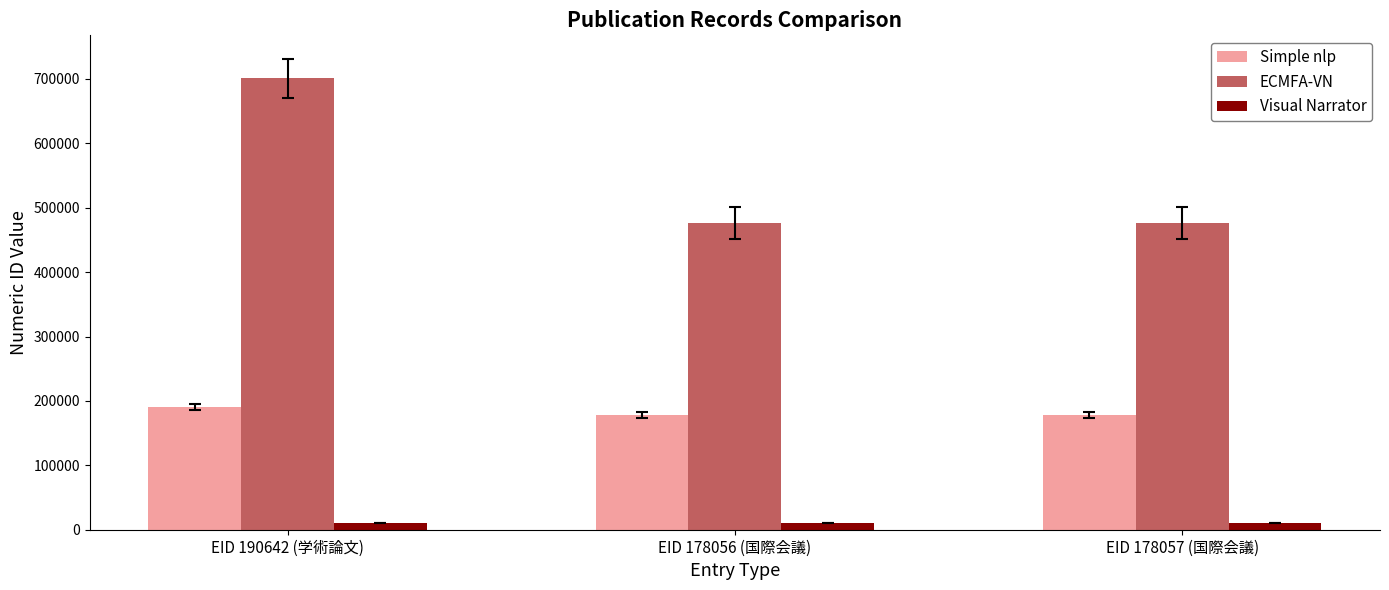

How many groups of bars are there?

3